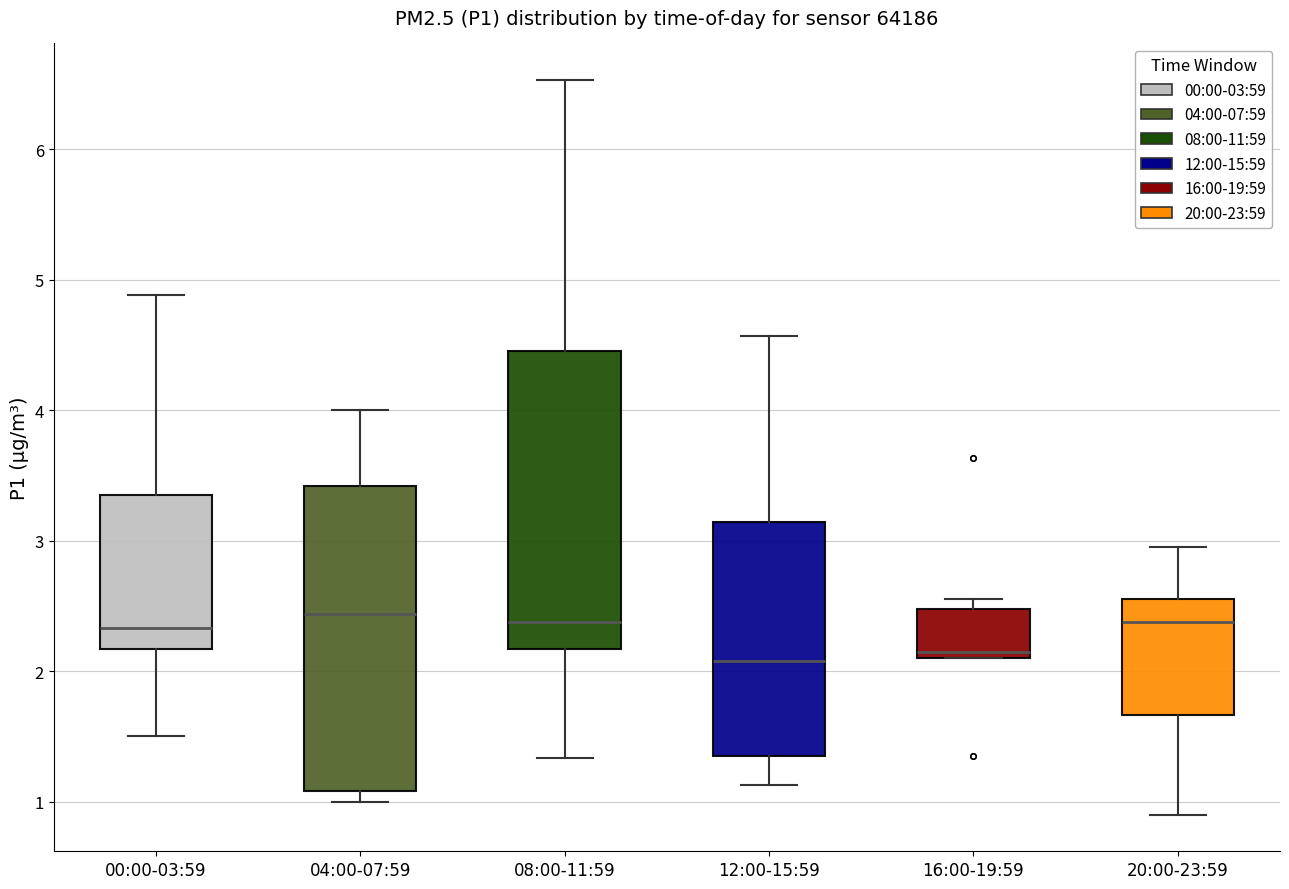

Reading left to right, read every box against the y-axis: the position of its median line, the range the box covers, and the ends of its whiskers. The values are not printed on the chart, so give them approximately, as read against the axis.

00:00-03:59: median 2.3, box 2.2 to 3.4, whiskers 1.5 to 4.9
04:00-07:59: median 2.4, box 1.1 to 3.4, whiskers 1.0 to 4.0
08:00-11:59: median 2.4, box 2.2 to 4.5, whiskers 1.3 to 6.5
12:00-15:59: median 2.1, box 1.4 to 3.1, whiskers 1.1 to 4.6
16:00-19:59: median 2.2, box 2.1 to 2.5, whiskers 2.1 to 2.6
20:00-23:59: median 2.4, box 1.7 to 2.6, whiskers 0.9 to 3.0